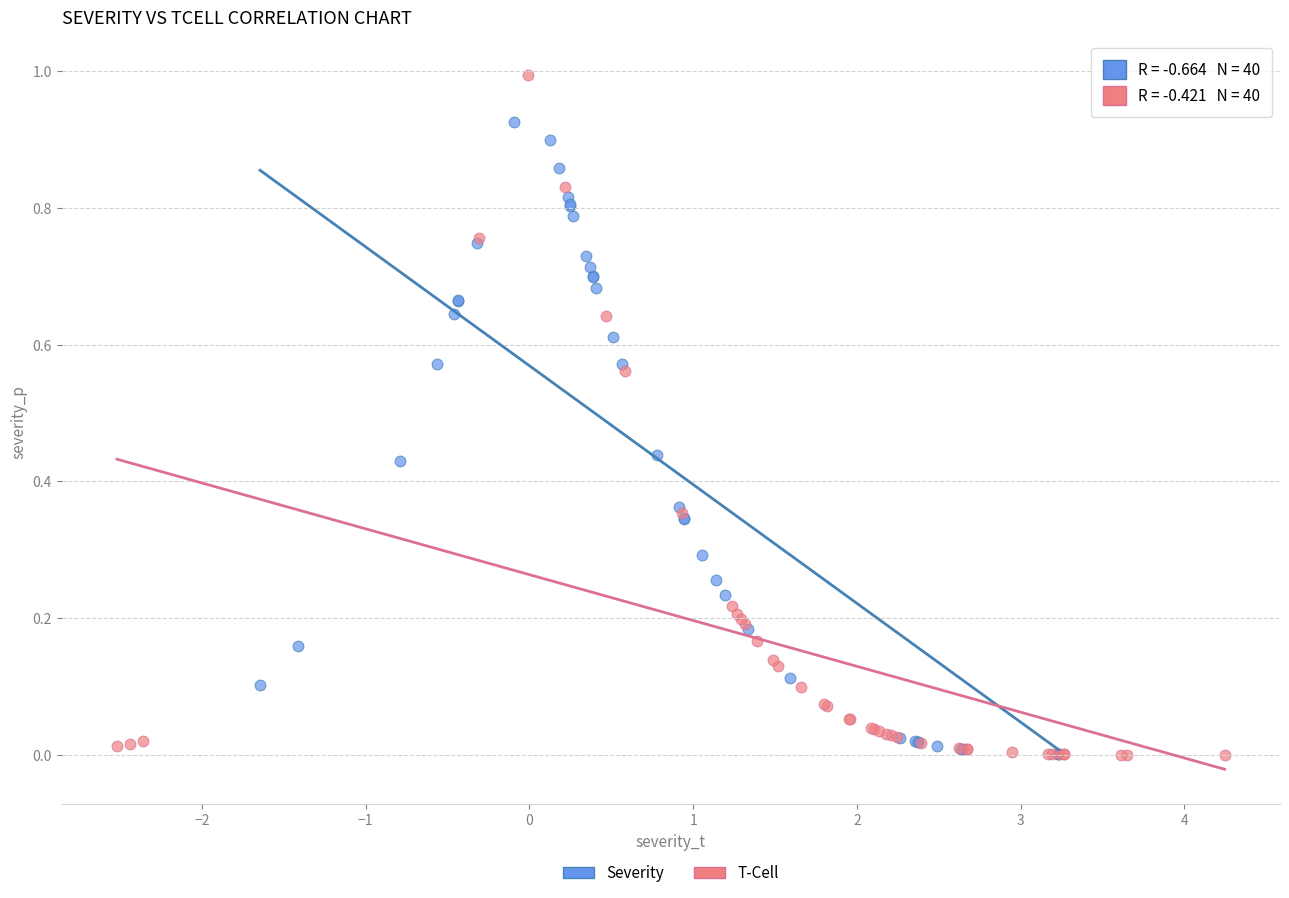

Which series reaches the maximum Y coordinate?

T-Cell